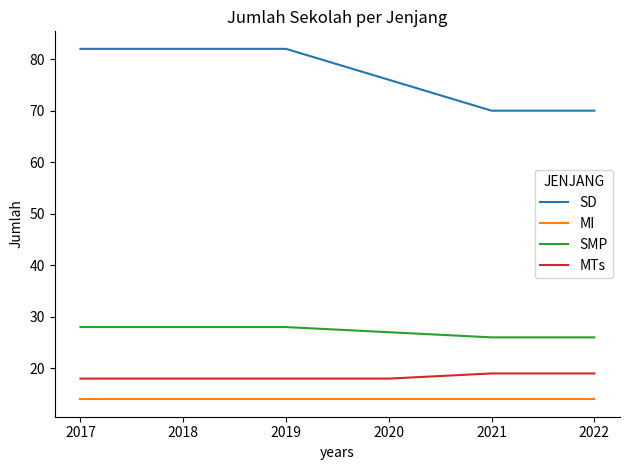

What is the approximate value of MI at 2019?

14